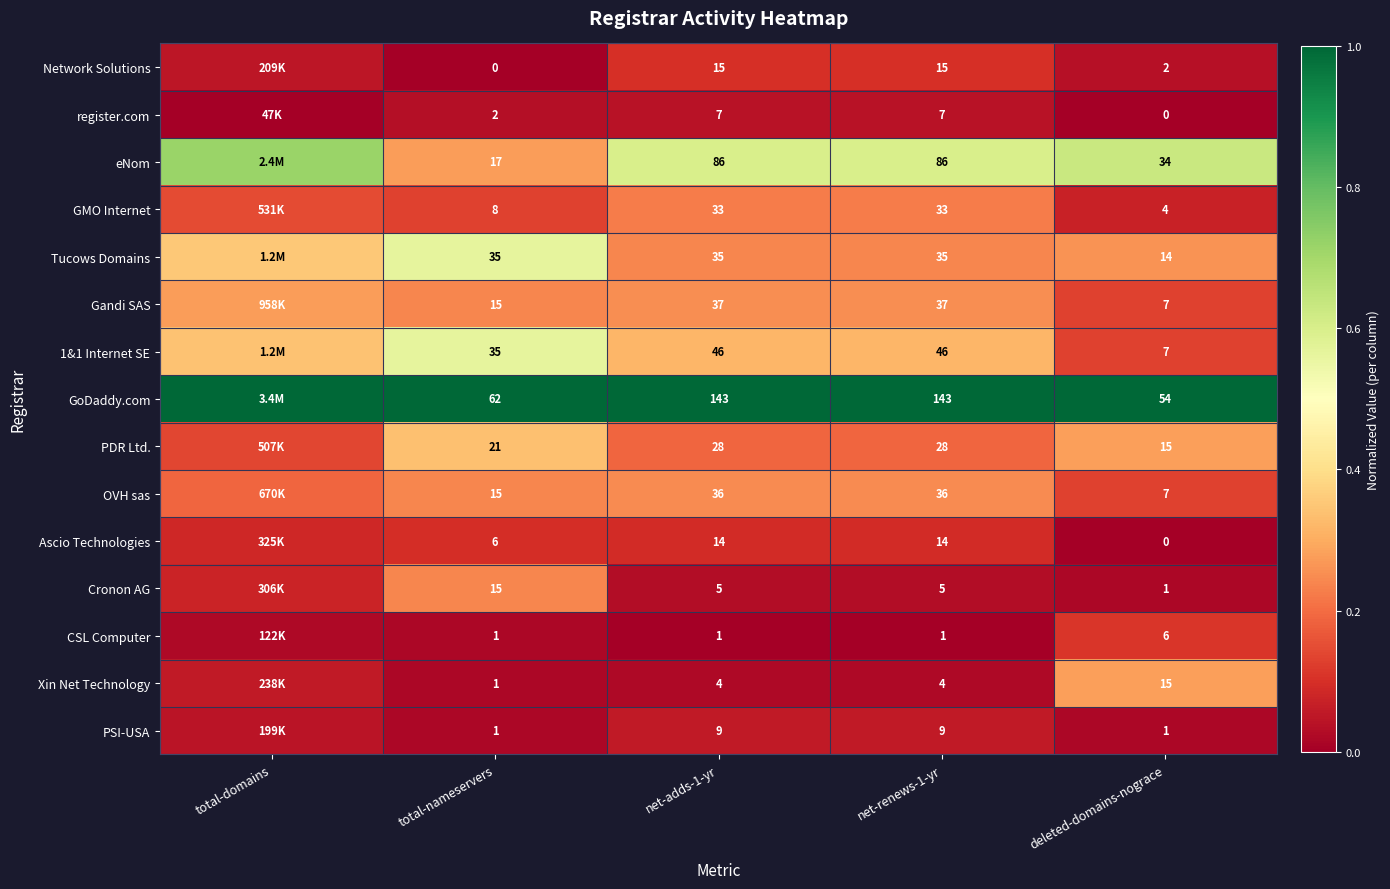

At which category does the chart reach its minimum across all series?

total-nameservers